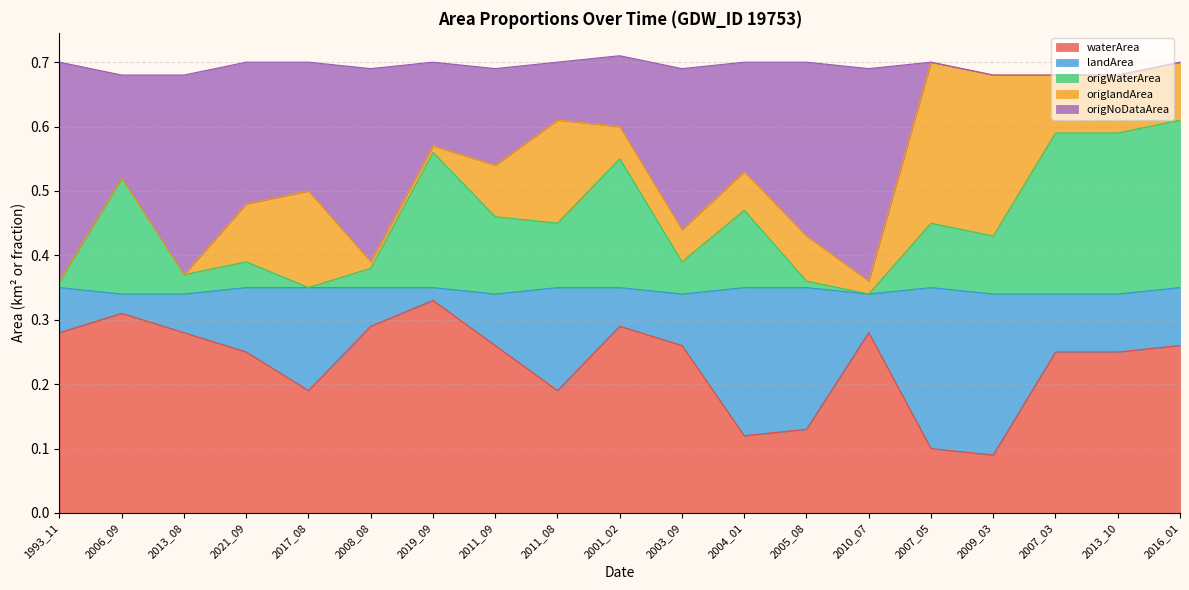

What is the label of the 9th point from the right?

2003_09